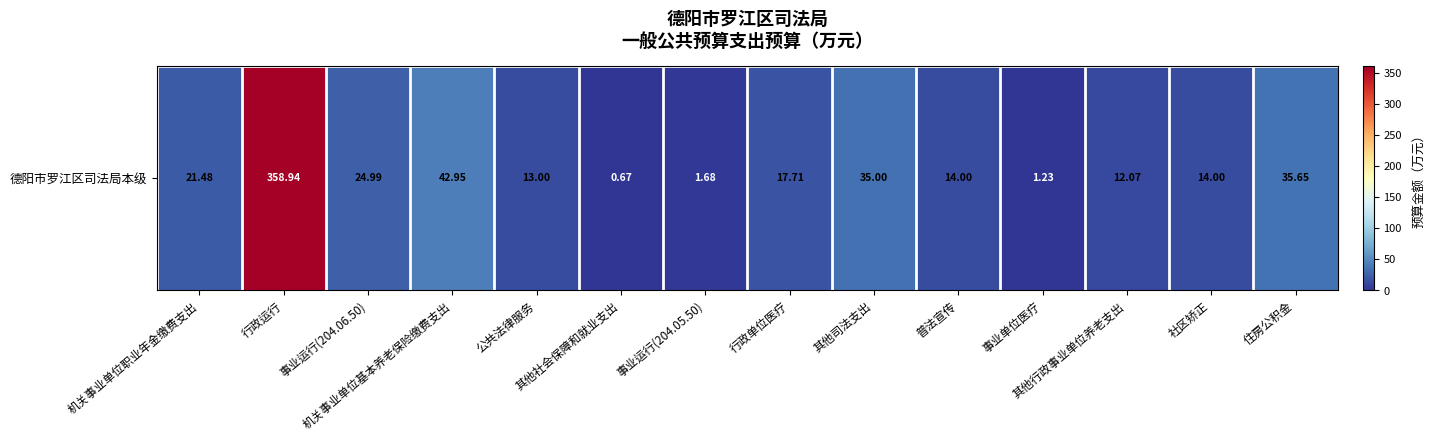

Which category has the lowest value across all series?

其他社会保障和就业支出